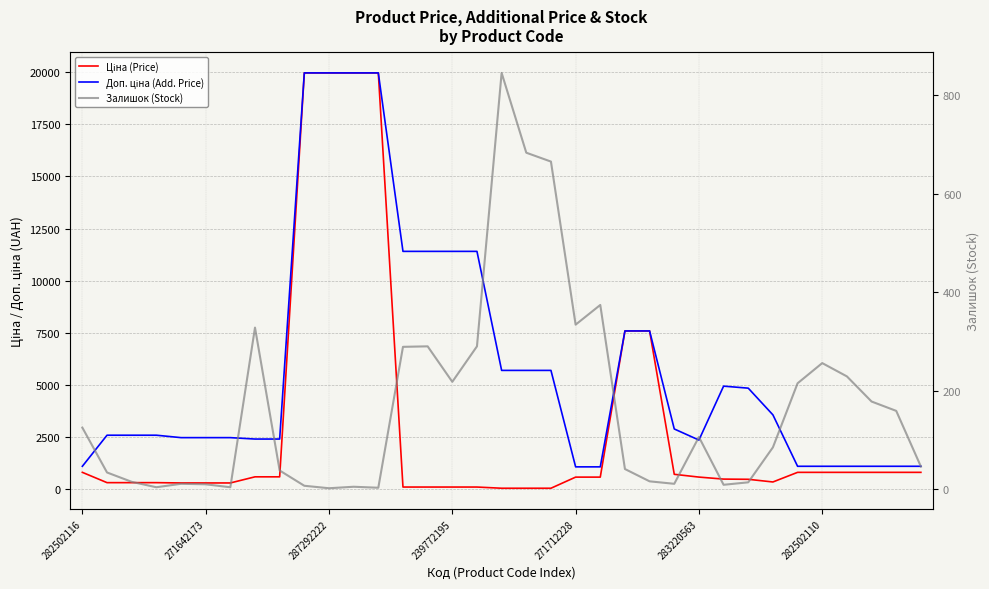

What is the greatest value displayed?

19964.2